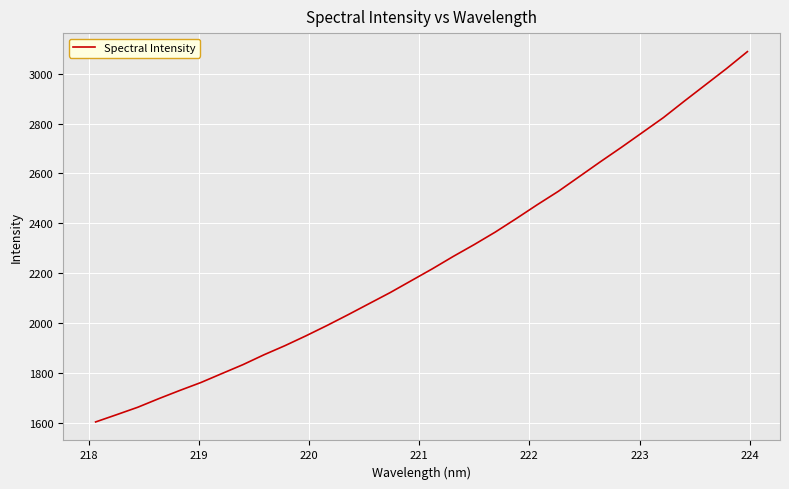

Does the chart display data point markers on the line(s)?

No